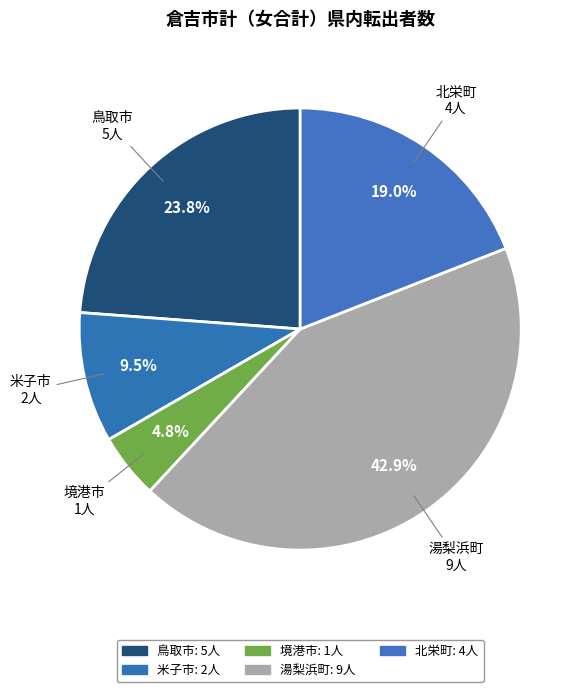

How many slices are in this pie chart?

5